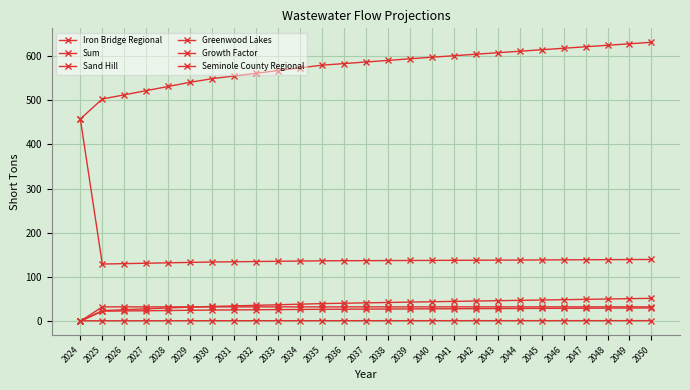

Which series has the largest total across all categories?

Sum